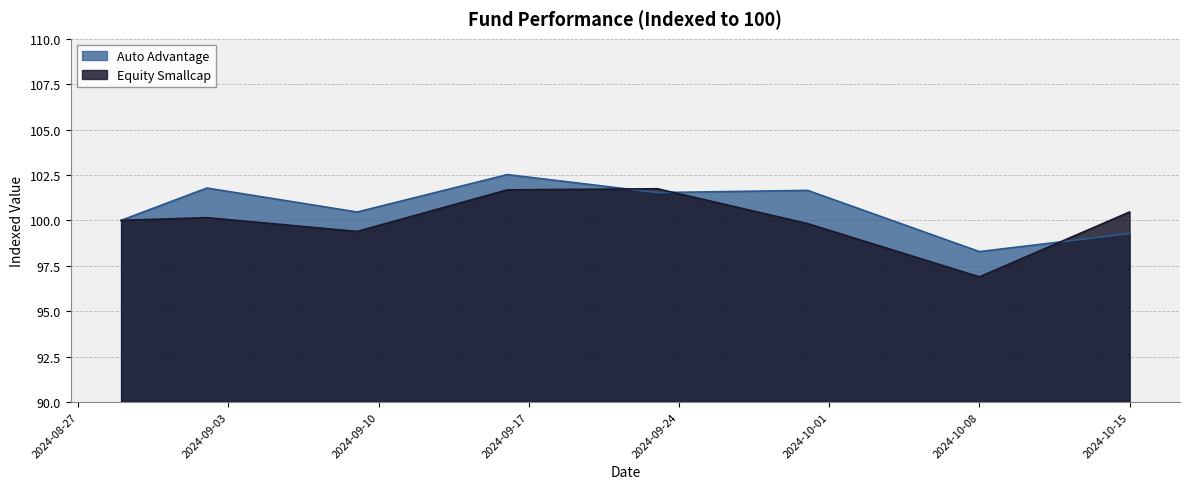

What is the average value of the Equity Smallcap series?

100.0